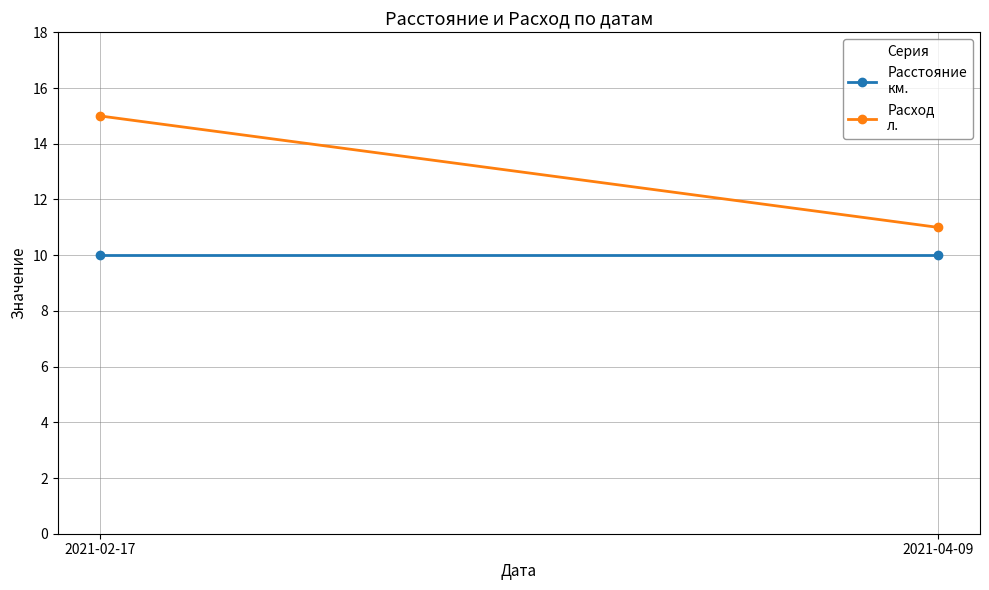

Between 2021-02-17 and 2021-04-09, which series saw the biggest shift?

Расход
л.